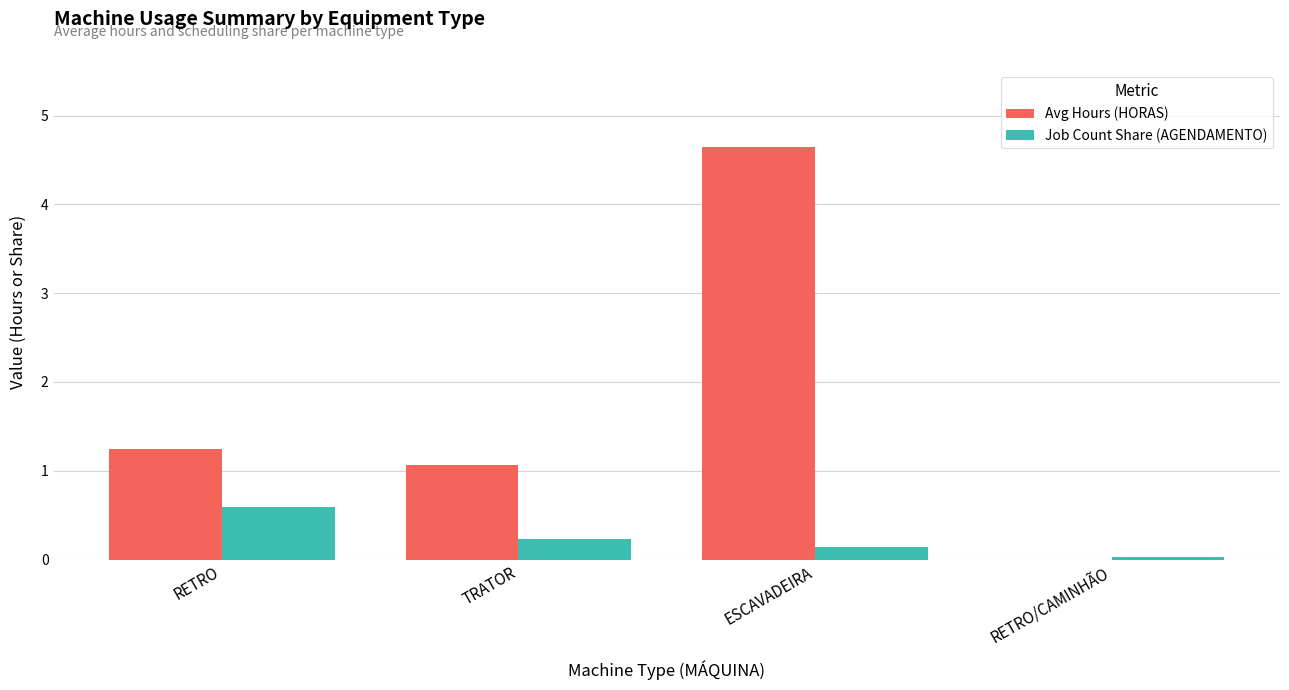

True or false: Avg Hours (HORAS) has a value of 4.6 at ESCAVADEIRA.

True